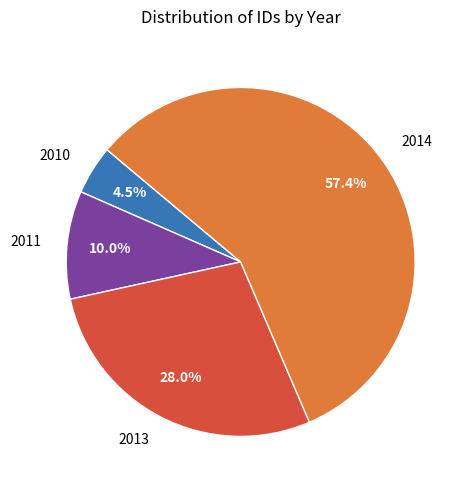

To the nearest percent, what is the average slice percentage?

25%